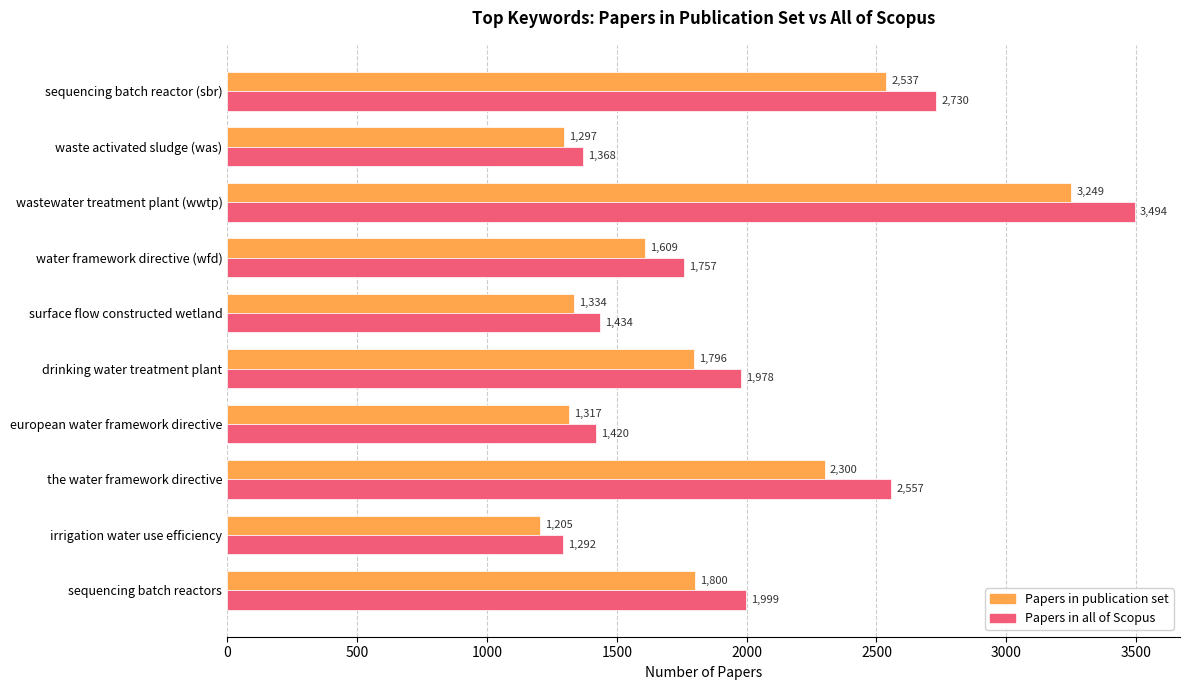

At which label is Papers in publication set closest to 2227?

the water framework directive